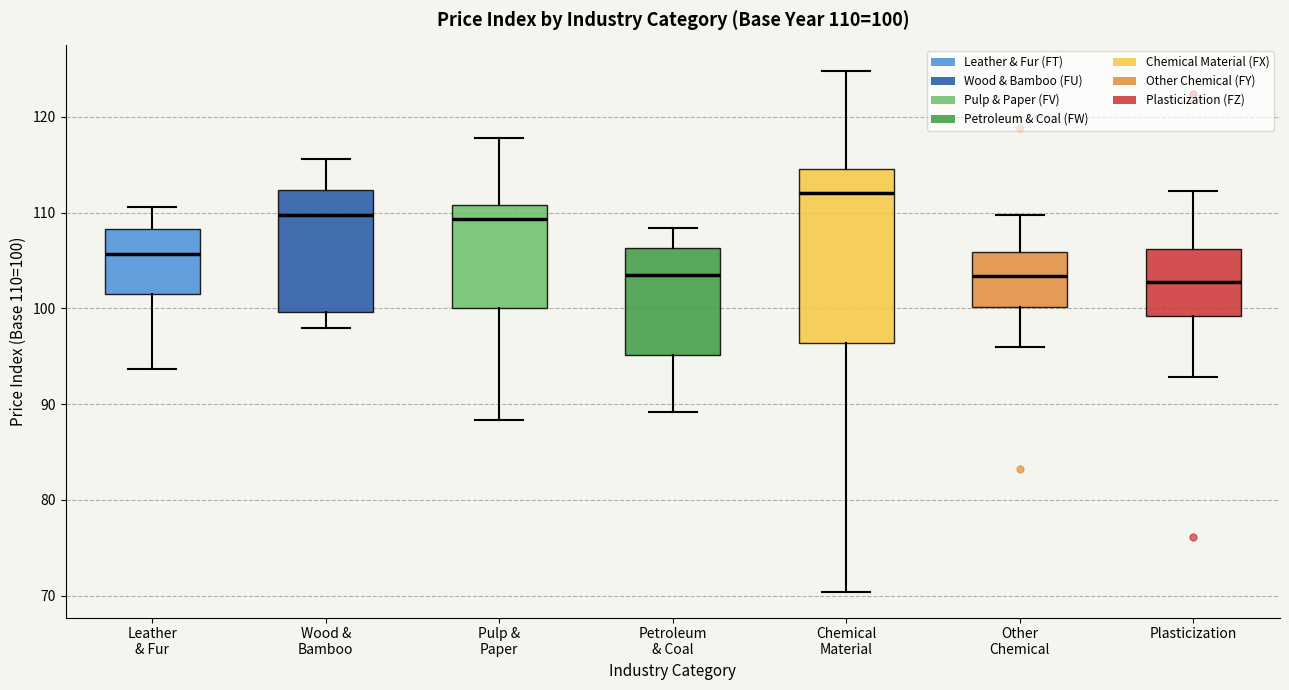

Comparing the boxes themselves (not the whiskers), which one is the tallest?

Chemical Material